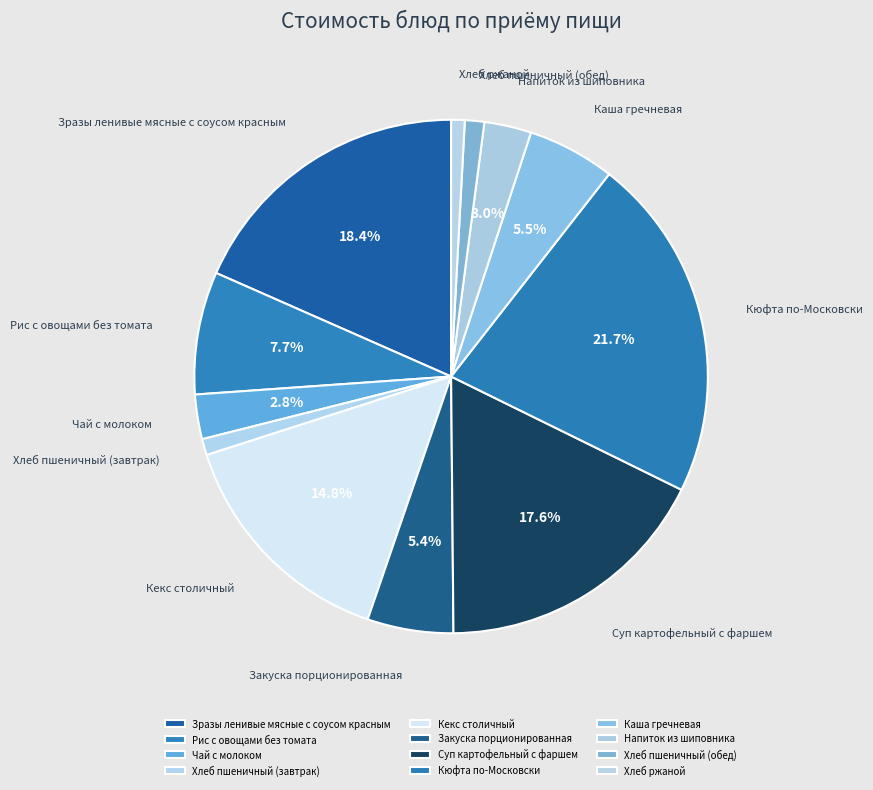

Which slice is the largest?

Кюфта по-Московски